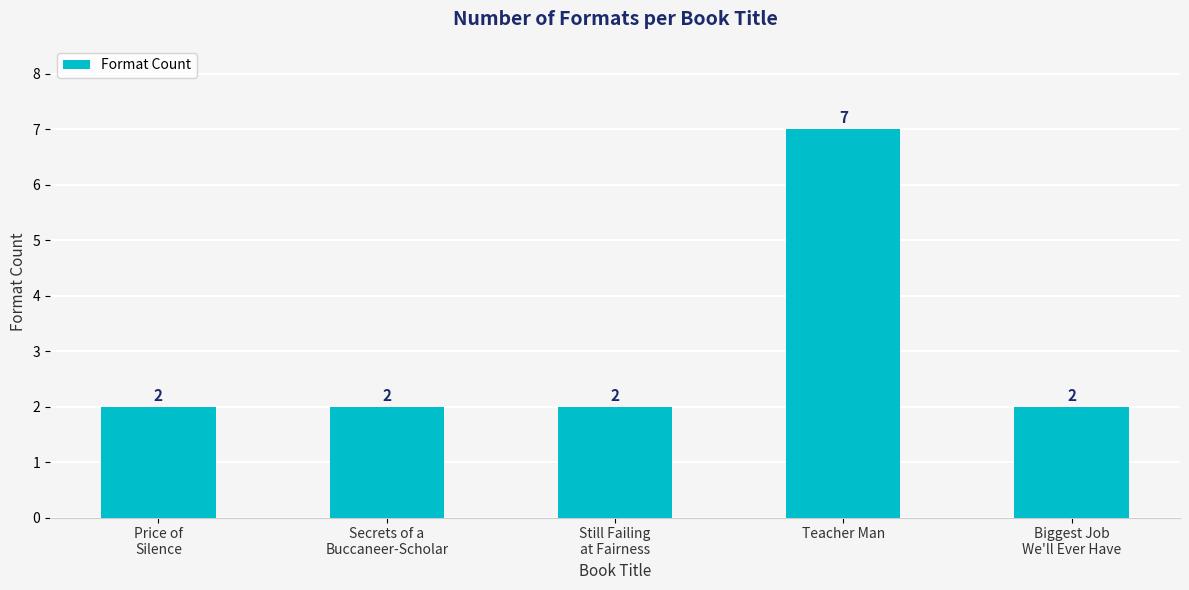

The chart shows a value of 1 at Still Failing
at Fairness. True or false?

False